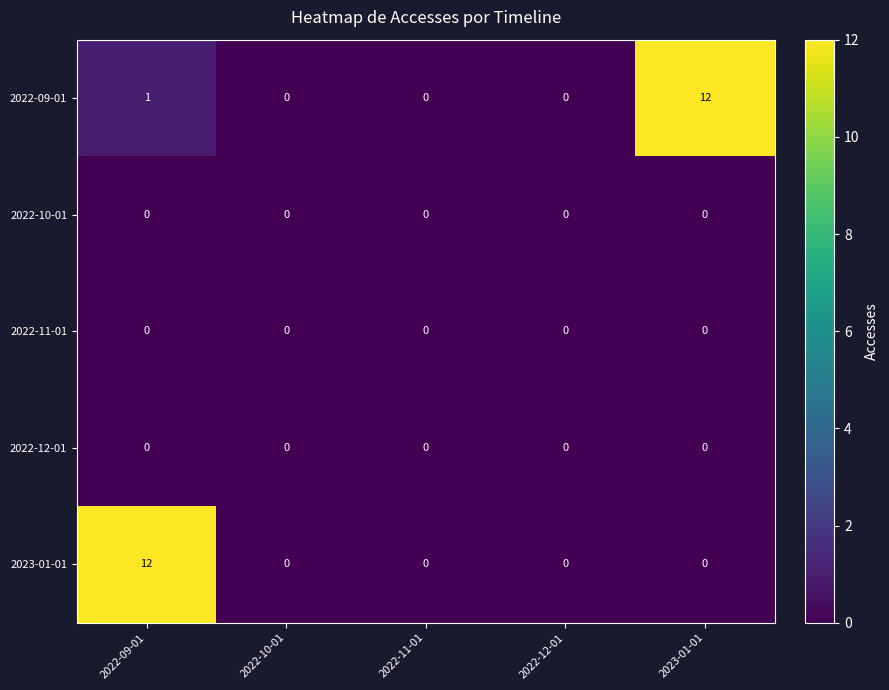

The 2022-09-01 series shows -4 at 2022-12-01. True or false?

False